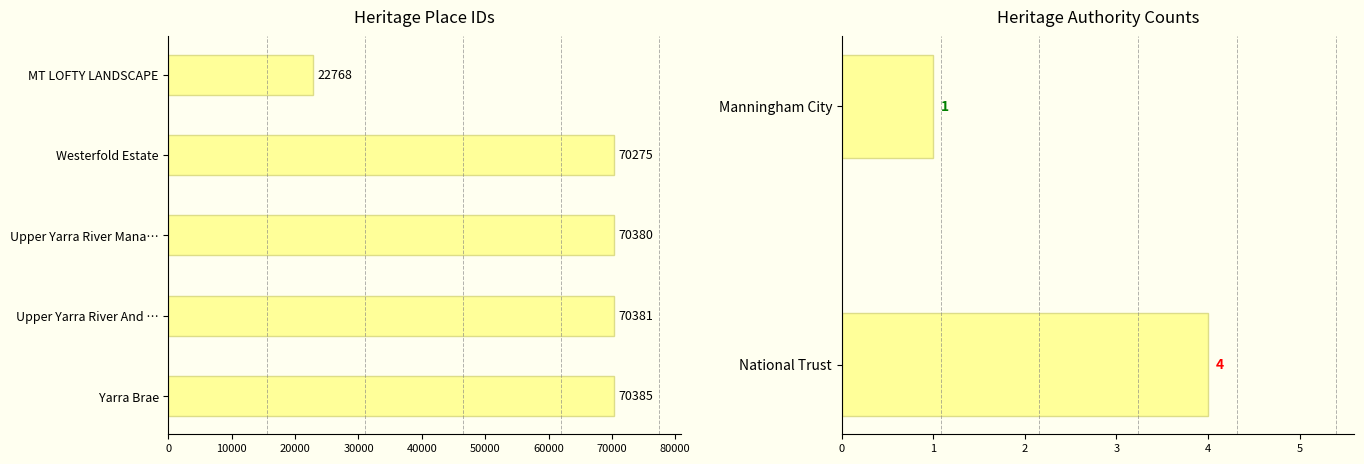

What is the change in value from Upper Yarra River Mana… to Yarra Brae?

+5